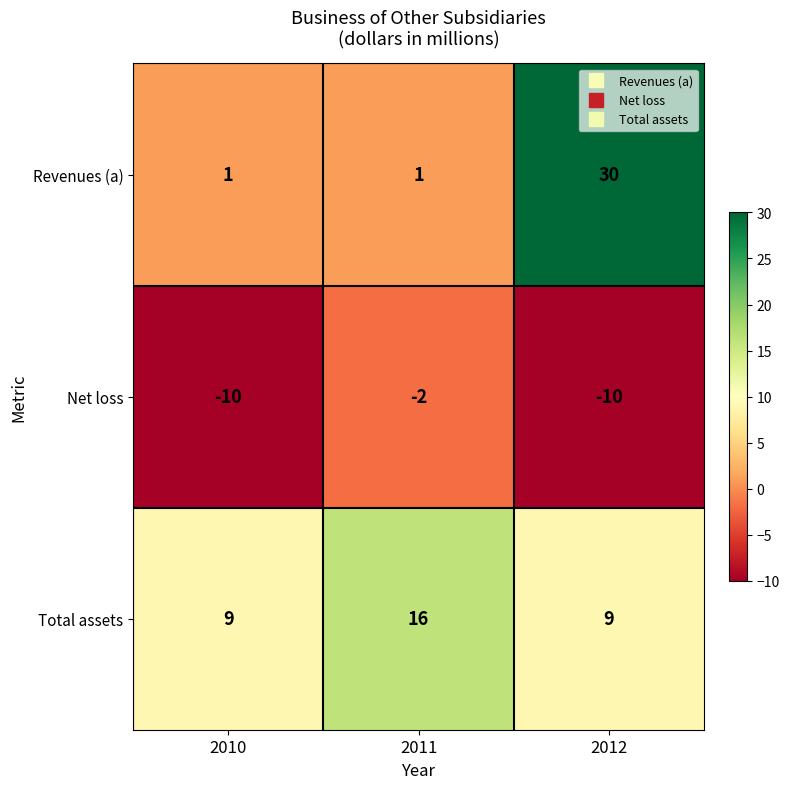

Between 2010 and 2012, which series saw the biggest shift?

Revenues (a)